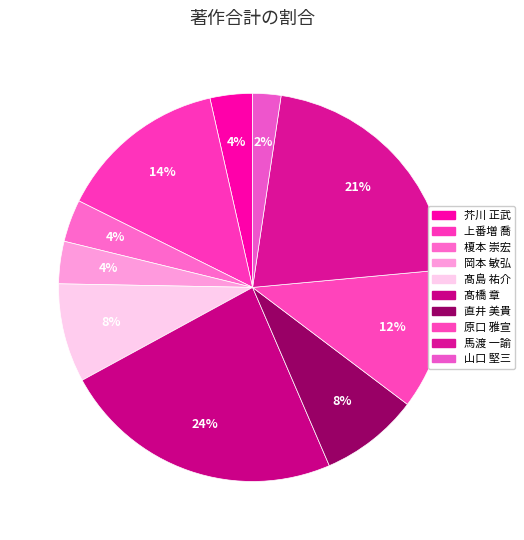

How many segments does this pie chart have?

10